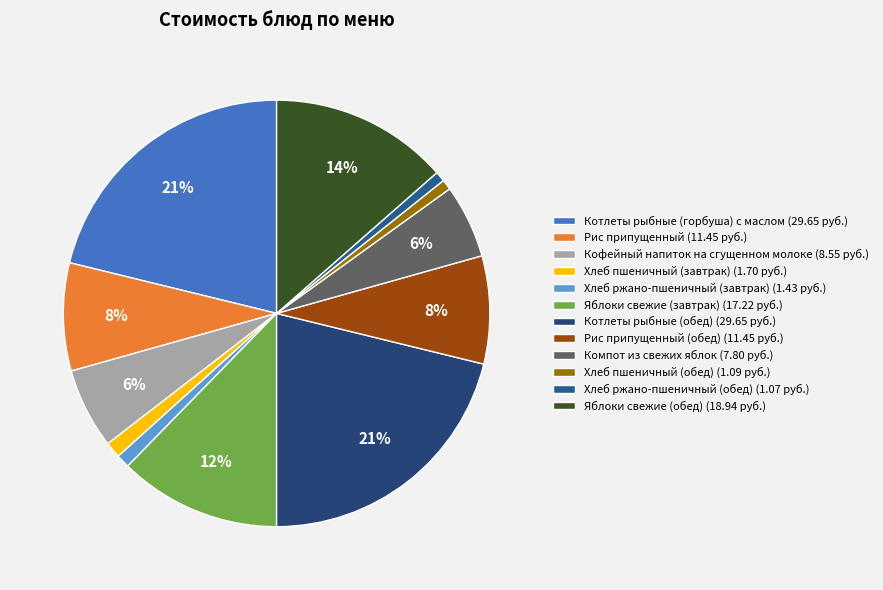

How many segments does this pie chart have?

12